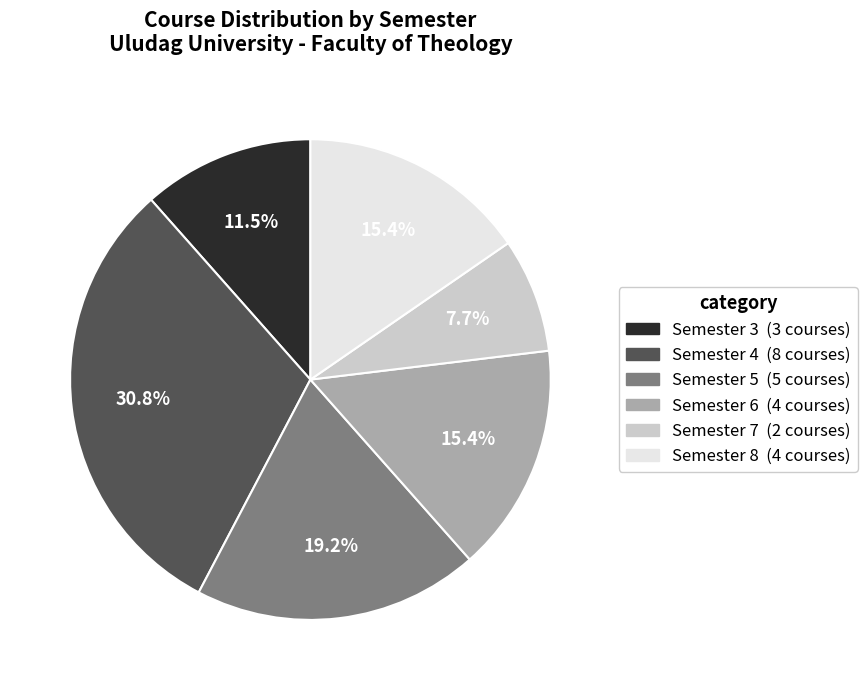

What is the ratio of the value at Semester 5 to the value at Semester 6?

1.2